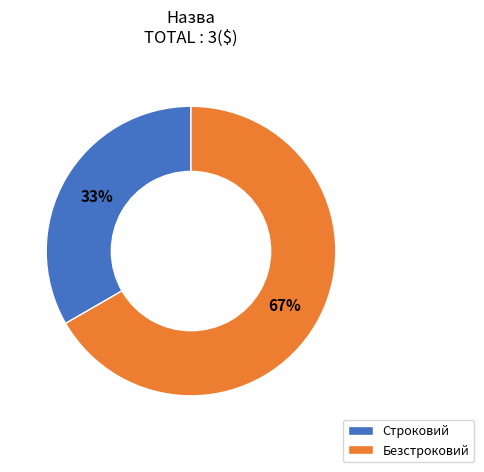

The Строковий slice represents 43% of the pie. True or false?

False